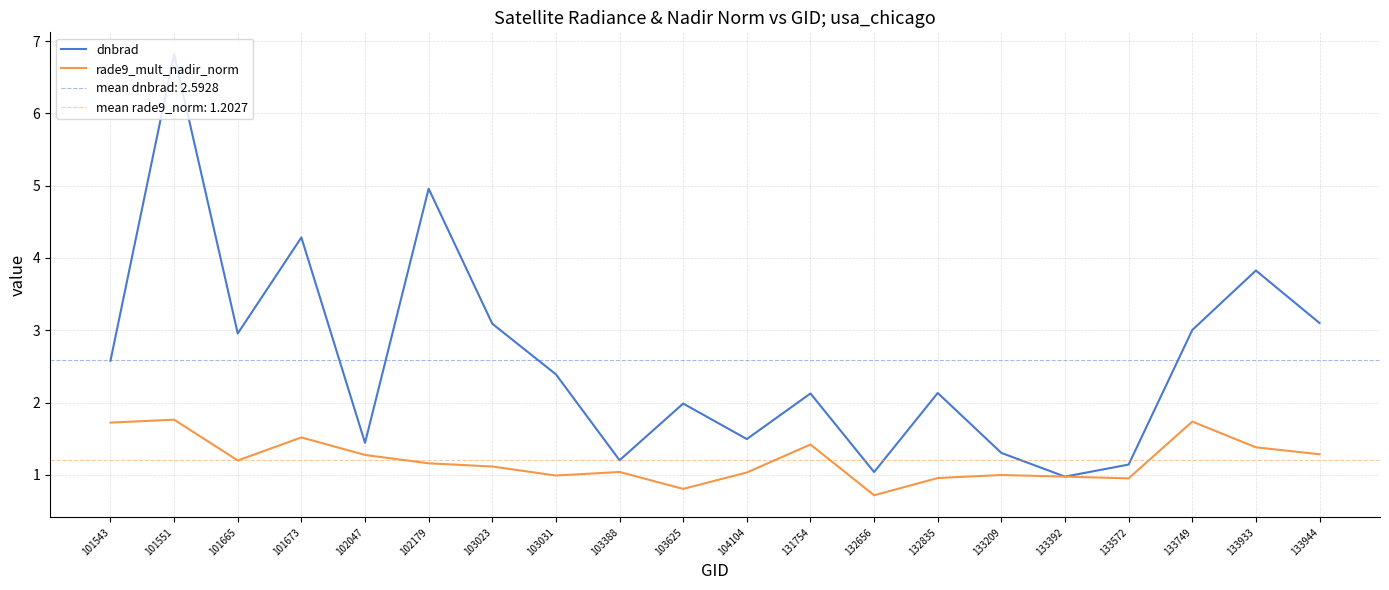

Read the dnbrad value at 103388.

1.2